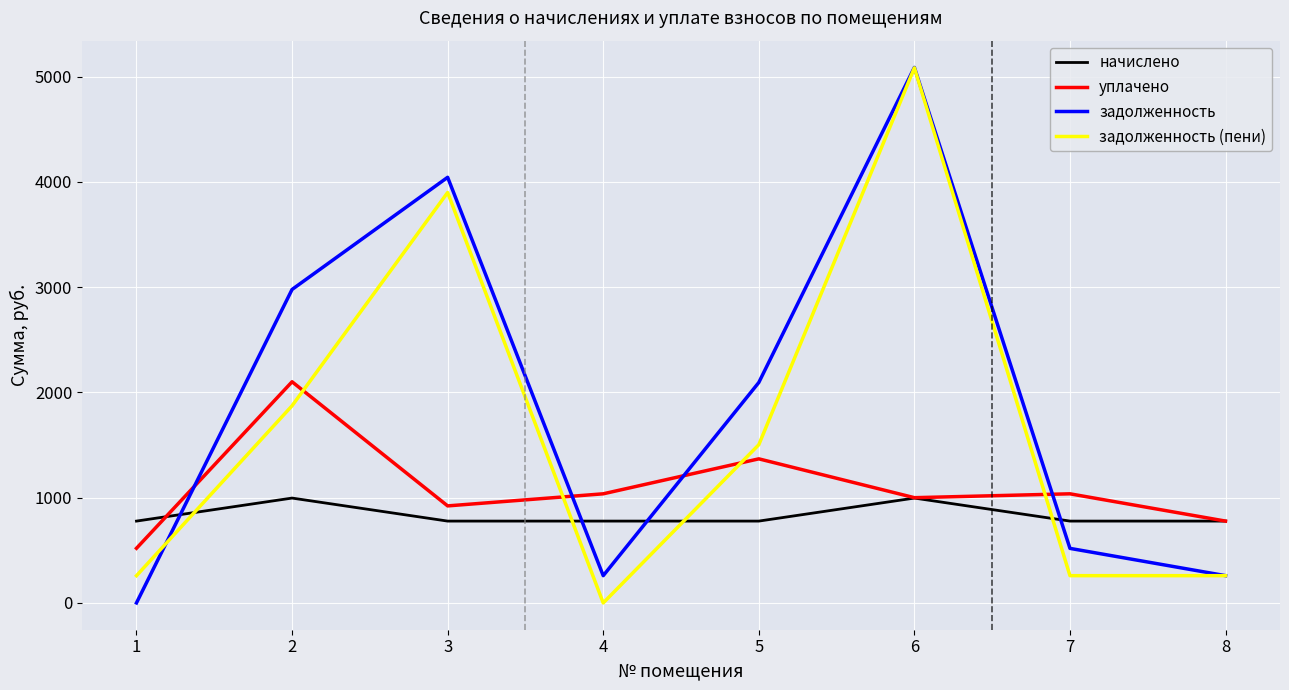

Is the value of начислено at 3 greater than the value of уплачено at 1?

Yes